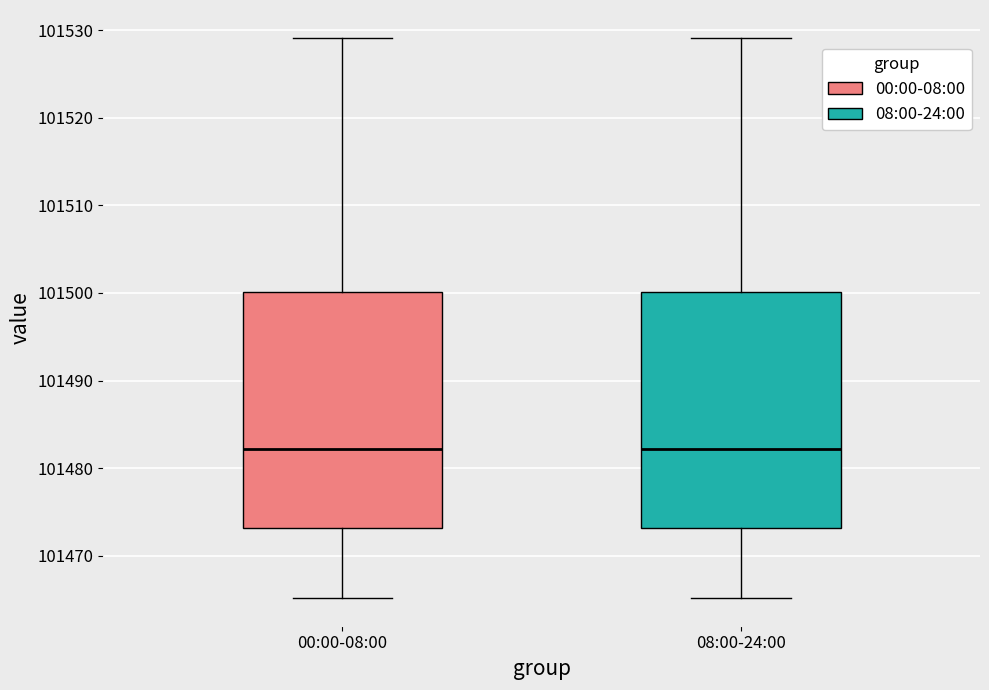

Reading left to right, read every box against the y-axis: the position of its median line, the range the box covers, and the ends of its whiskers. The values are not printed on the chart, so give them approximately, as read against the axis.

00:00-08:00: median 101482, box 101473 to 101500, whiskers 101465 to 101529
08:00-24:00: median 101482, box 101473 to 101500, whiskers 101465 to 101529